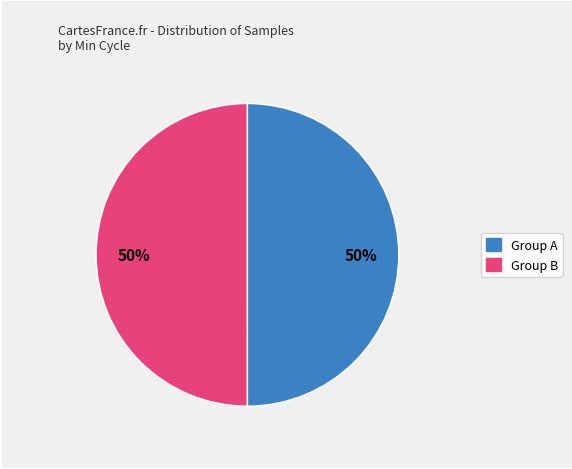

To the nearest percent, what is the average slice percentage?

50%